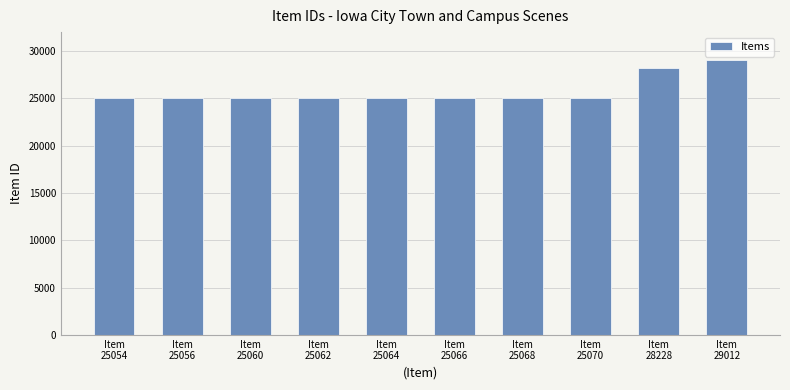

What is the difference between the values at Item
25068 and Item
25060?

8